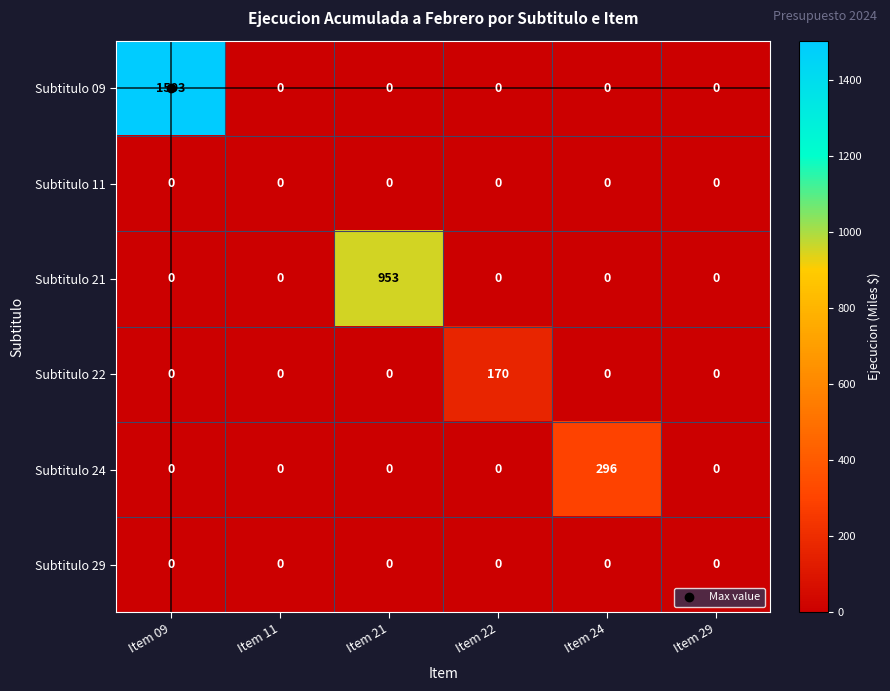

Is it true that Subtitulo 24 equals -105 at Item 11?

False